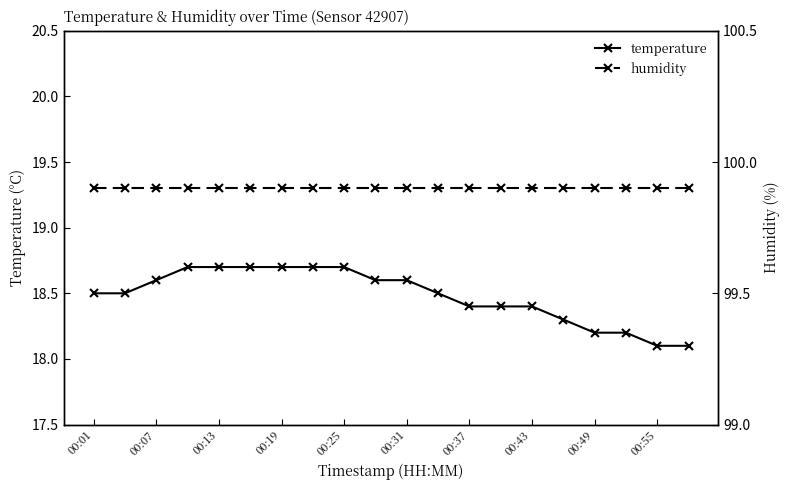

Where is humidity nearest to the value 99?

00:01